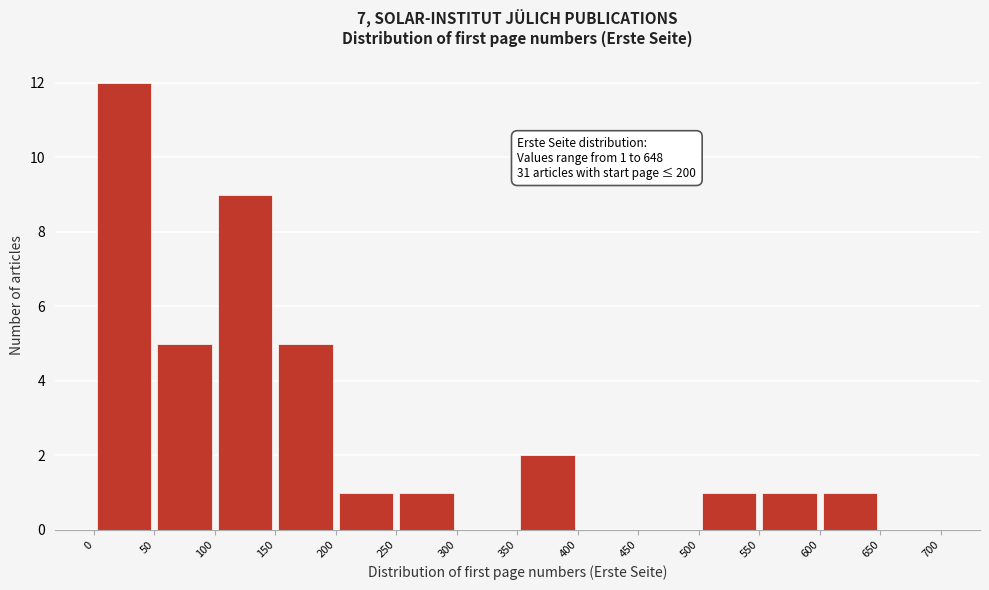

Which range on the x-axis has the tallest bar?

0 to 50